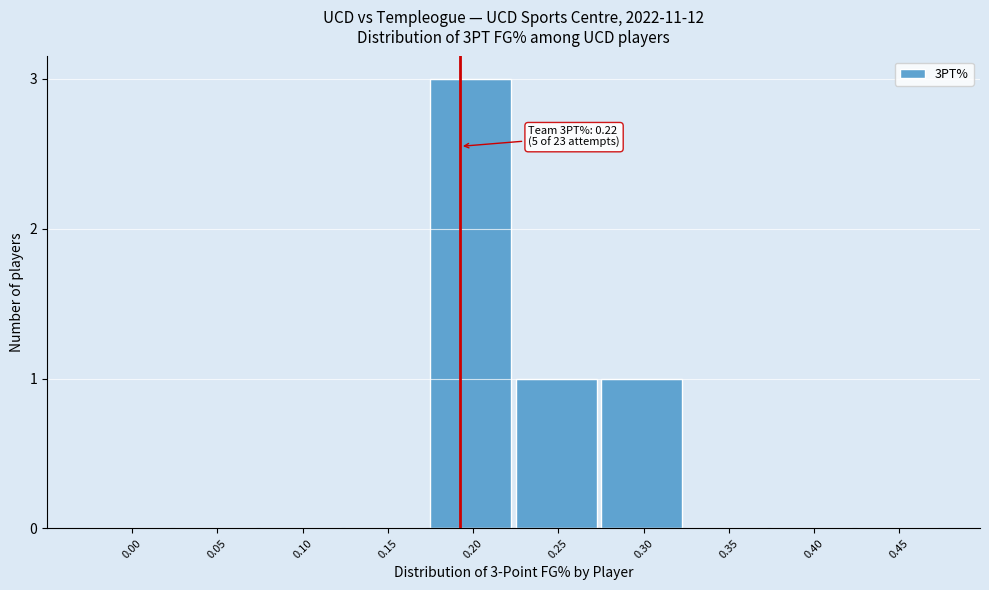

Reading right to left, what are all the values shown in this chart?

0.45=0	0.40=0	0.35=0	0.30=1	0.25=1	0.20=3	0.15=0	0.10=0	0.05=0	0.00=0